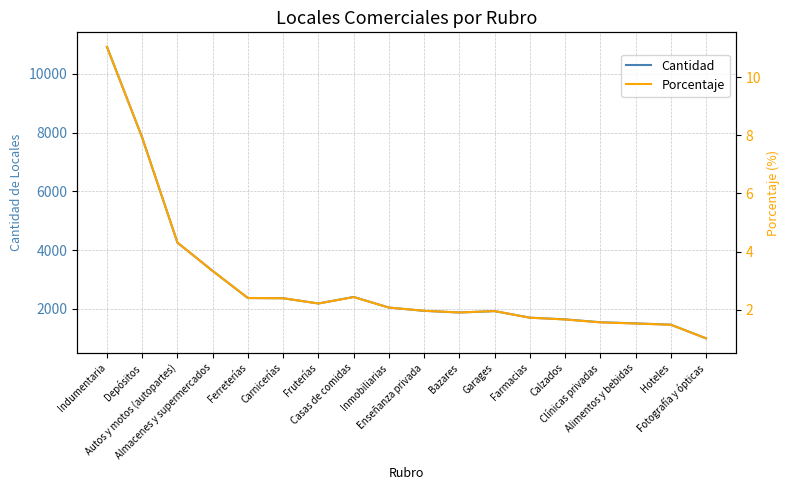

What position from the right is Fruterías?

12